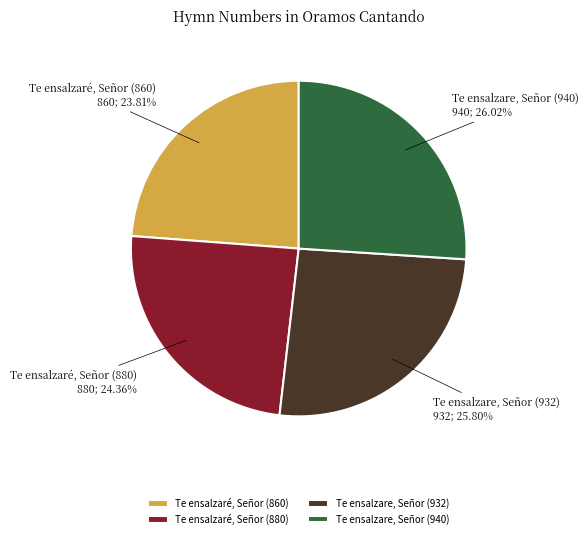

To the nearest percent, what is the difference between the largest and smallest slice percentages?

2%